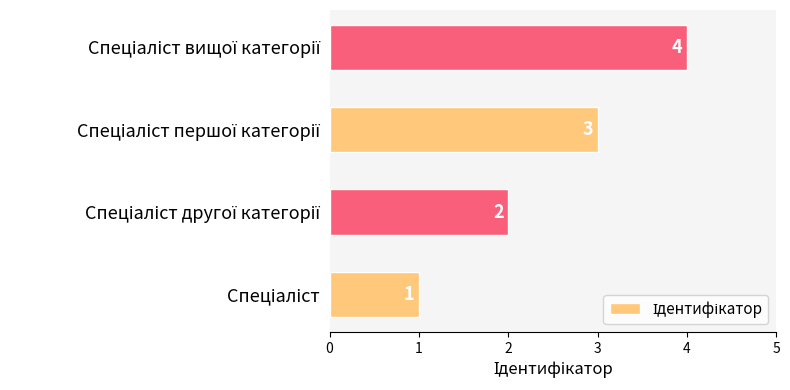

Count the number of data series in this chart.

1